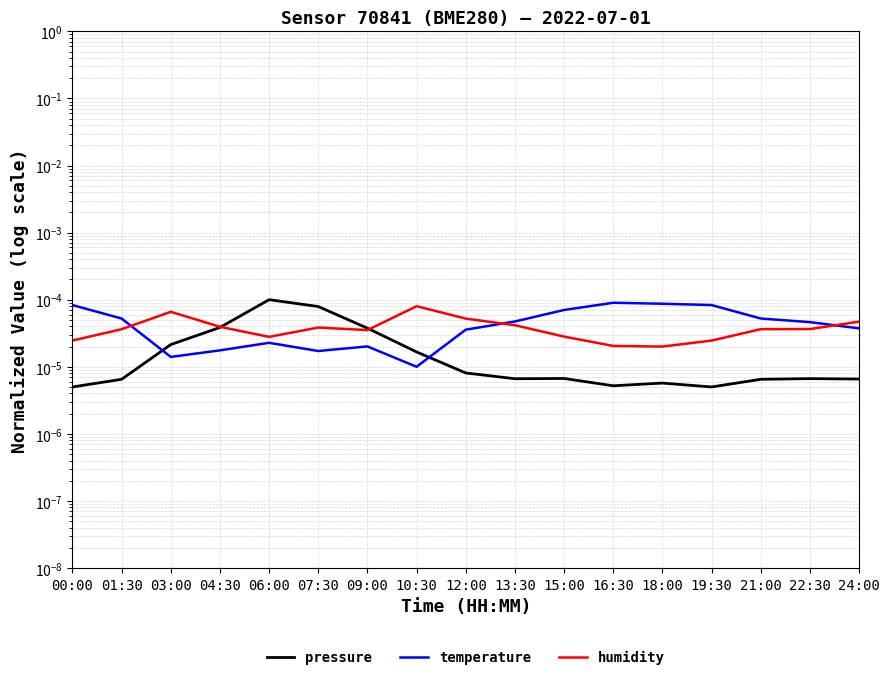

The humidity series shows 0.0 at 01:30. True or false?

True